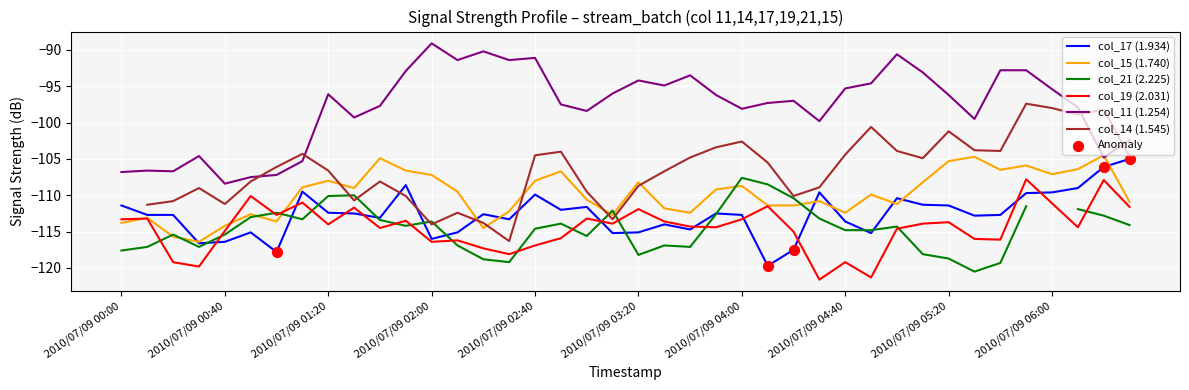

The col_15 (1.740) series shows -105.3 at 2010/07/09 05:20. True or false?

True